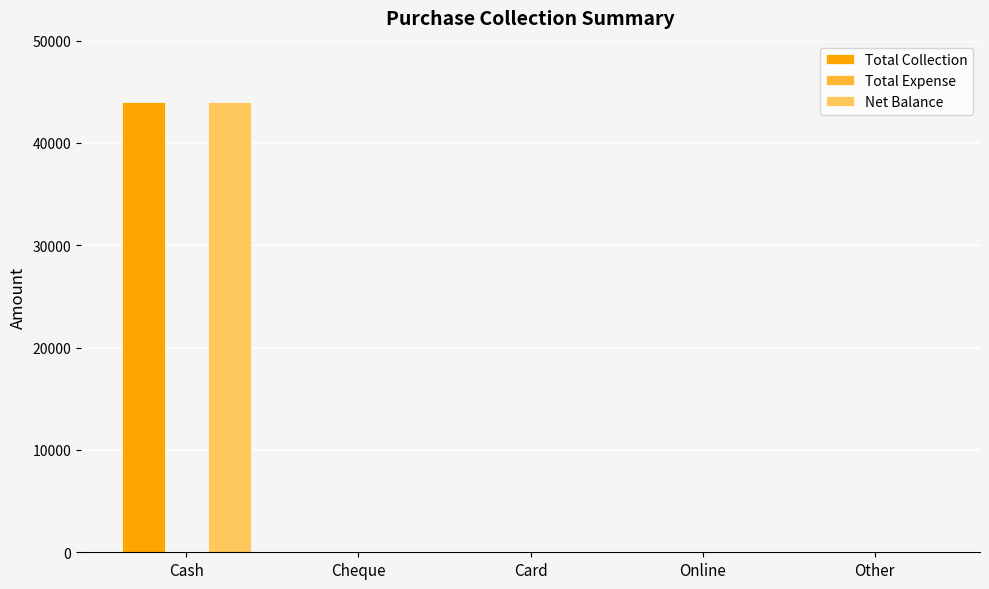

The value of Total Collection at Card is 0. True or false?

True